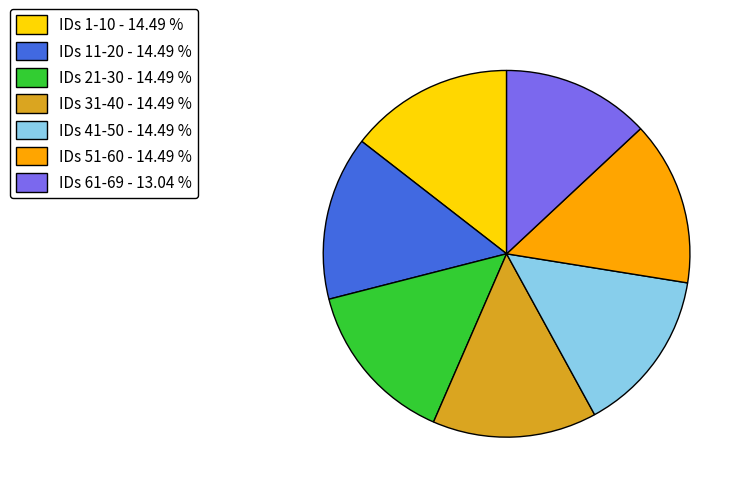

What is the smallest slice in the pie chart?

IDs 61-69 - 13.04 %